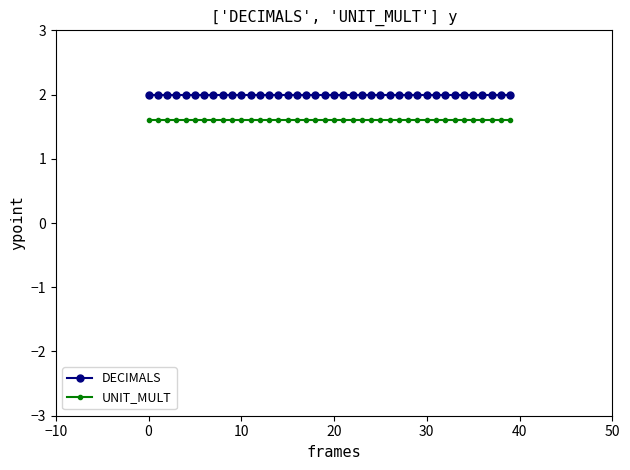

What is the lowest value of the UNIT_MULT series?

1.6